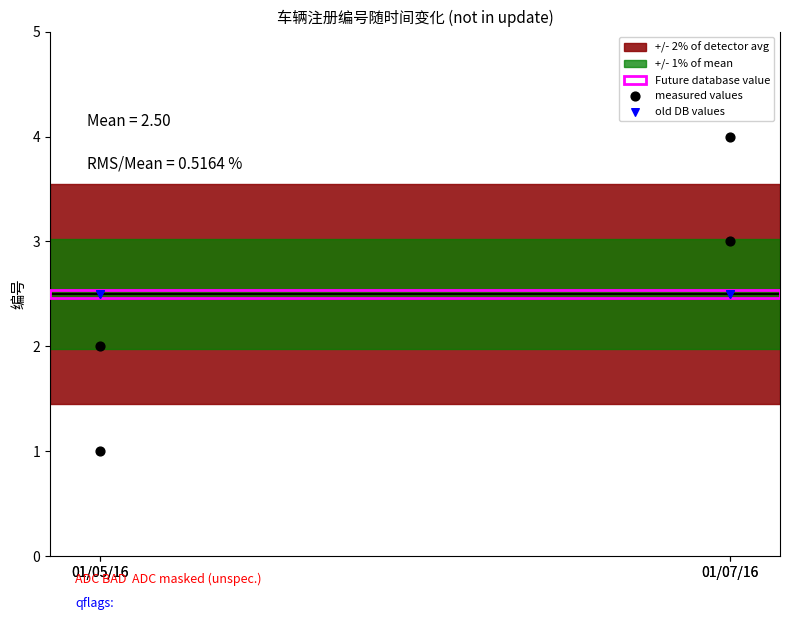

Which series contains the highest Y value?

measured values